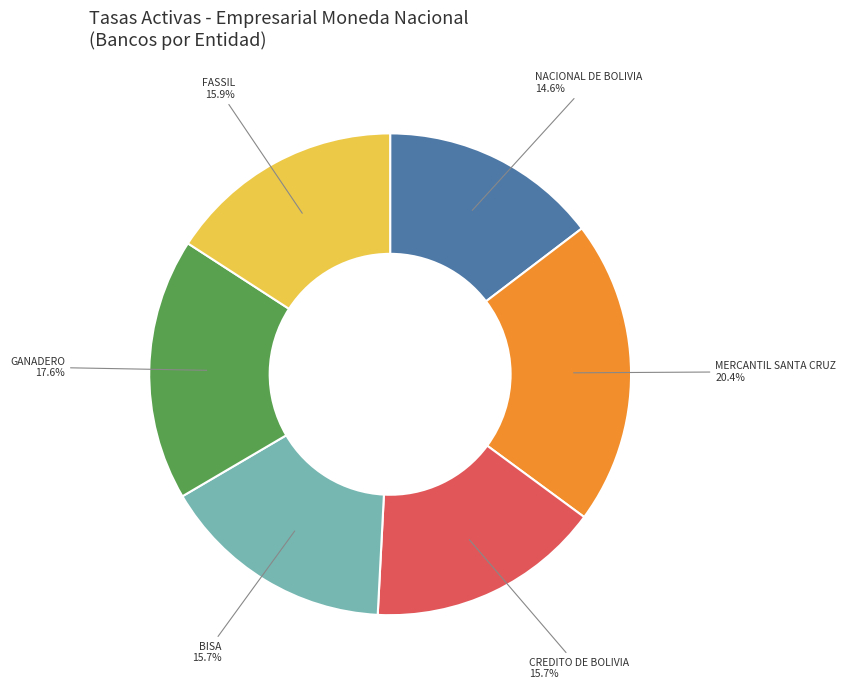

Is there a majority slice in this chart?

No